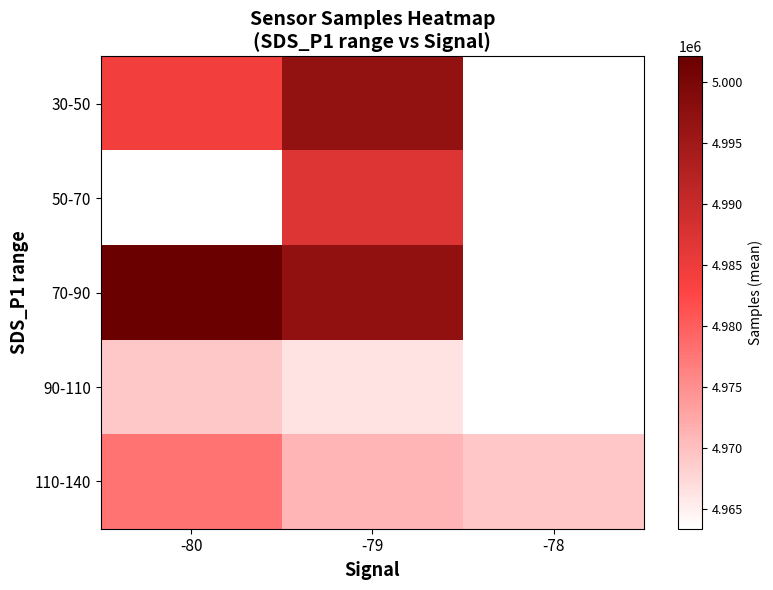

At which category does the chart reach its minimum across all series?

-78